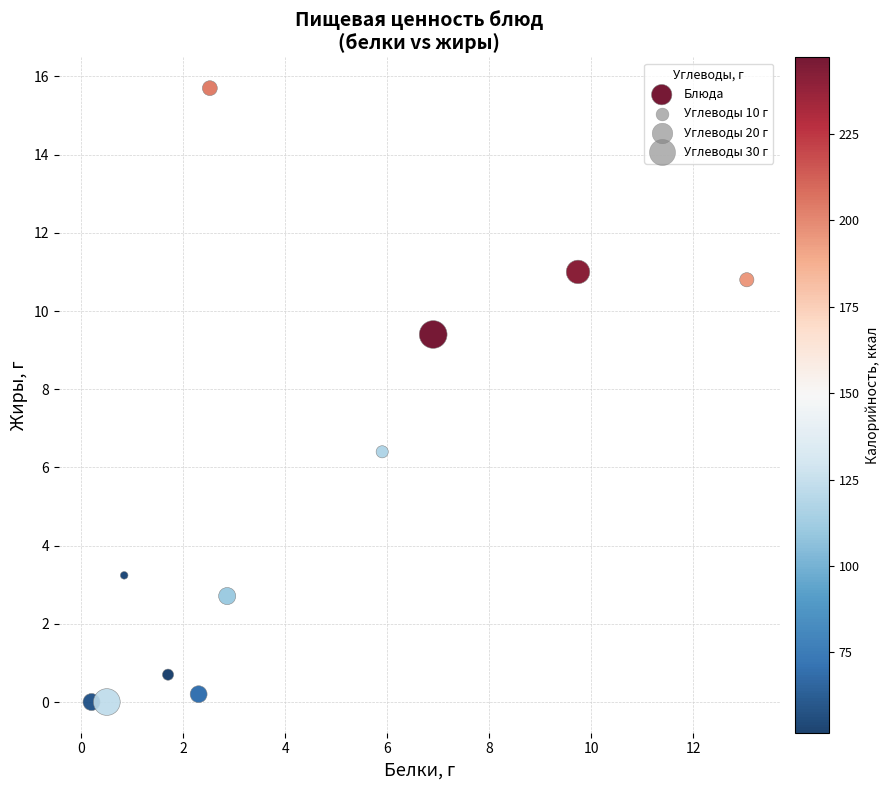

What is the range of Y values (max minus min)?

15.7